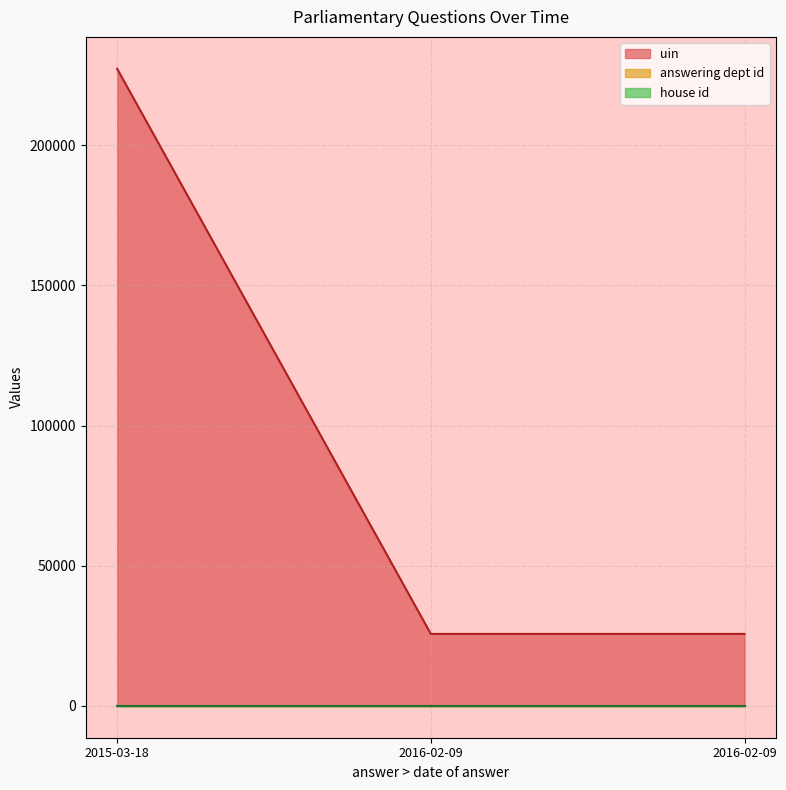

Which category has the lowest value in the house id series?

2016-02-09